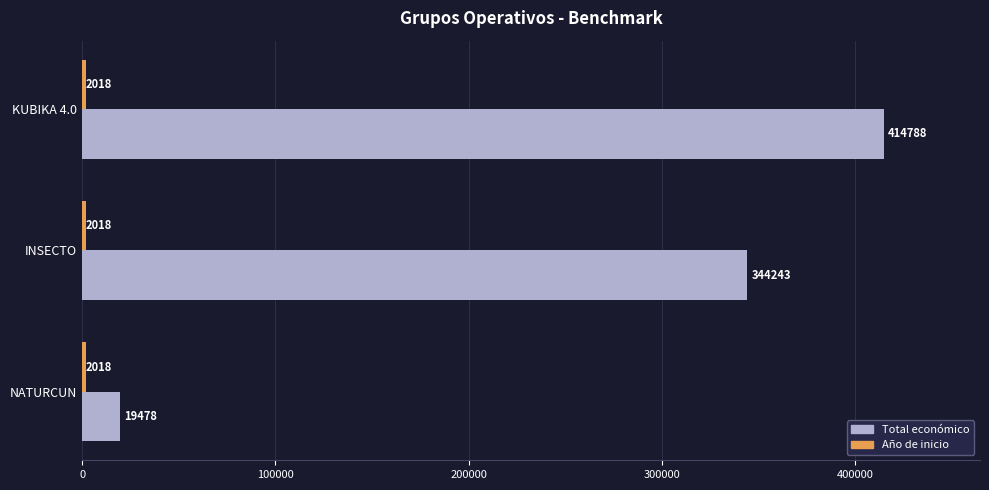

Between INSECTO and KUBIKA 4.0, which series saw the biggest shift?

Total económico